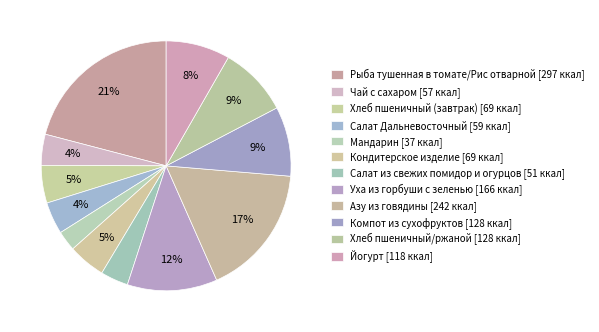

To the nearest percent, what is the difference between the Азу из говядины and Йогурт slice percentages?

9%